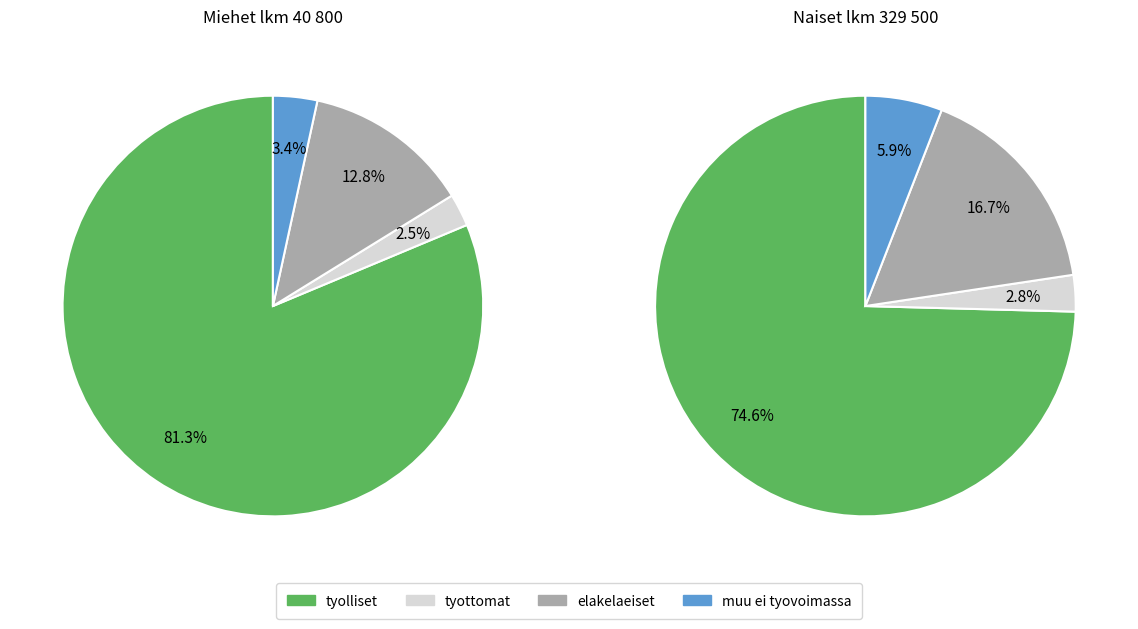

To the nearest percent, what percentage of the pie is 13930.25?

12%